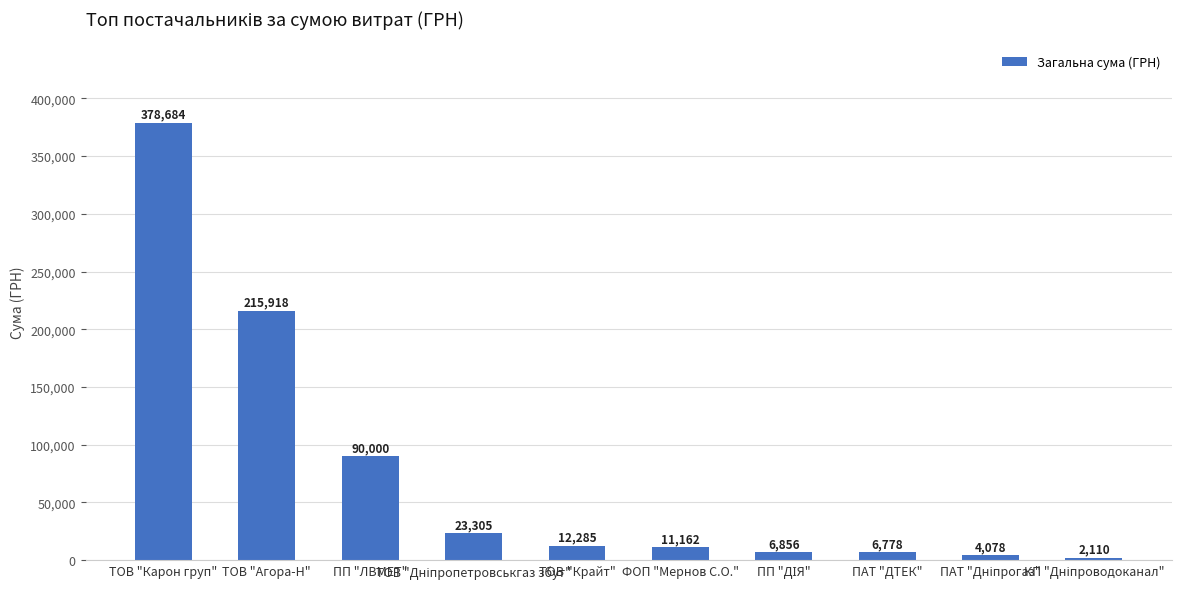

What is the minimum value shown in the chart?

2110.1